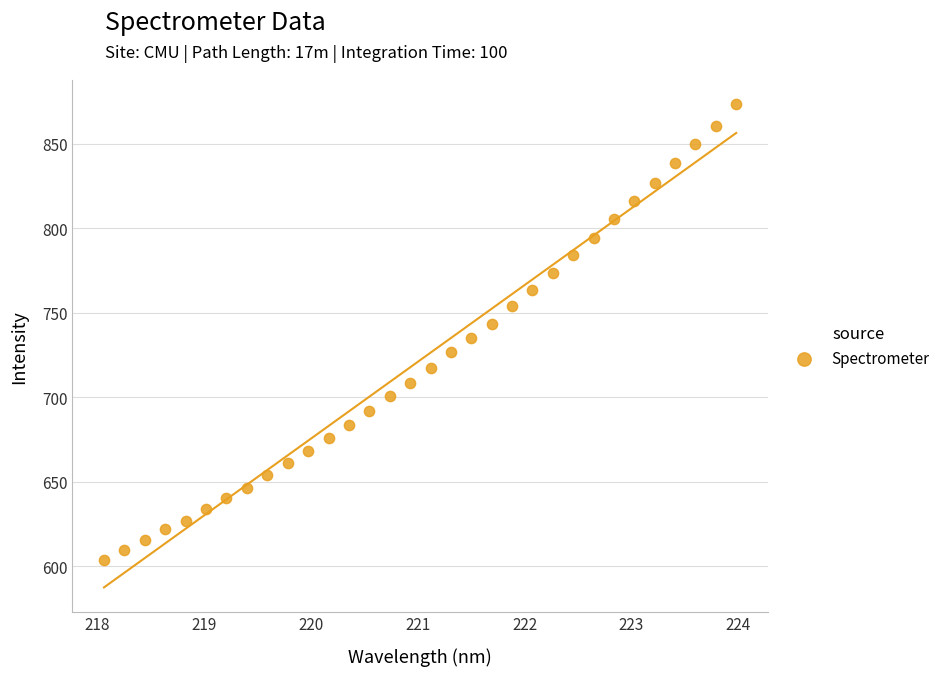

What is the range of X values (max minus min)?

5.9